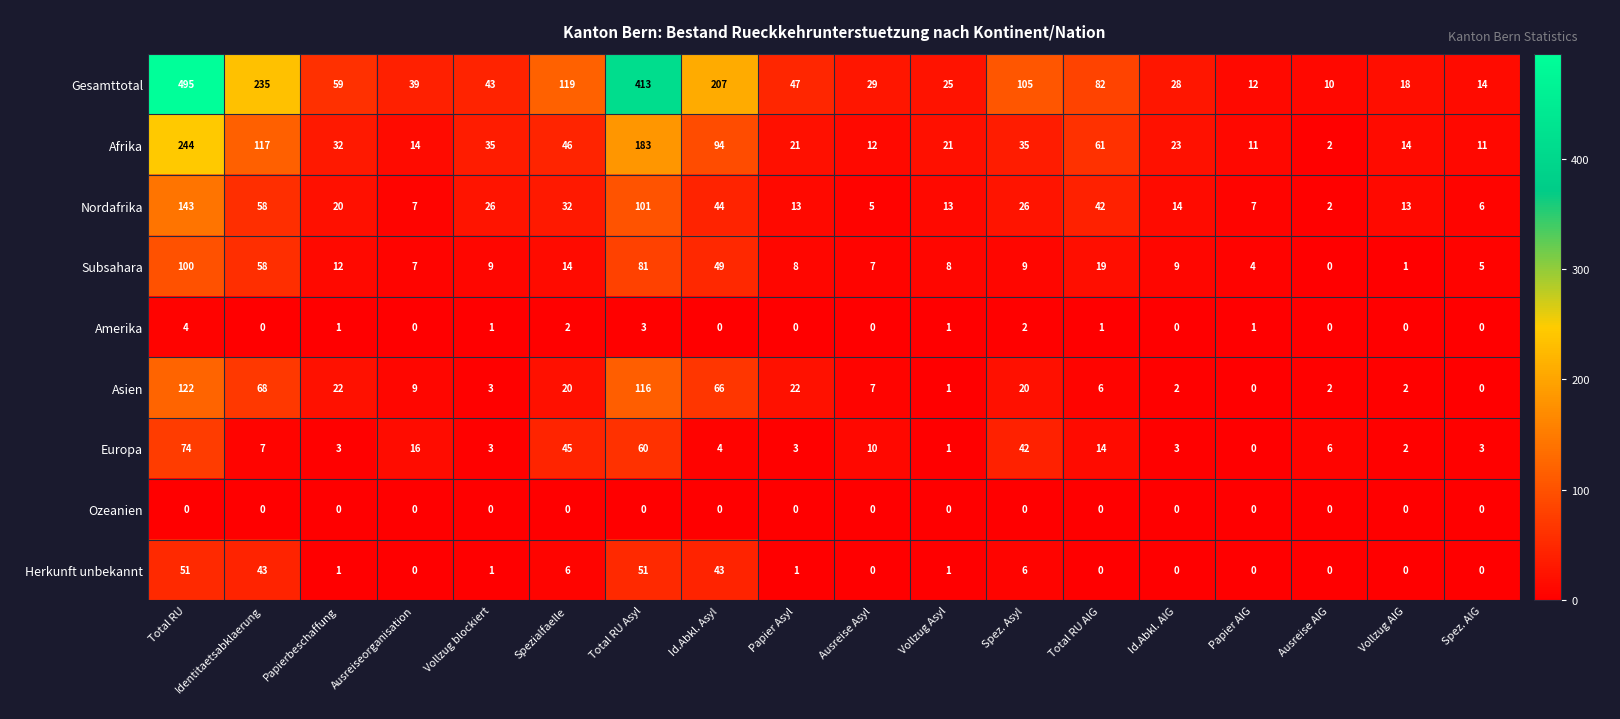

Count the number of data series in this chart.

9